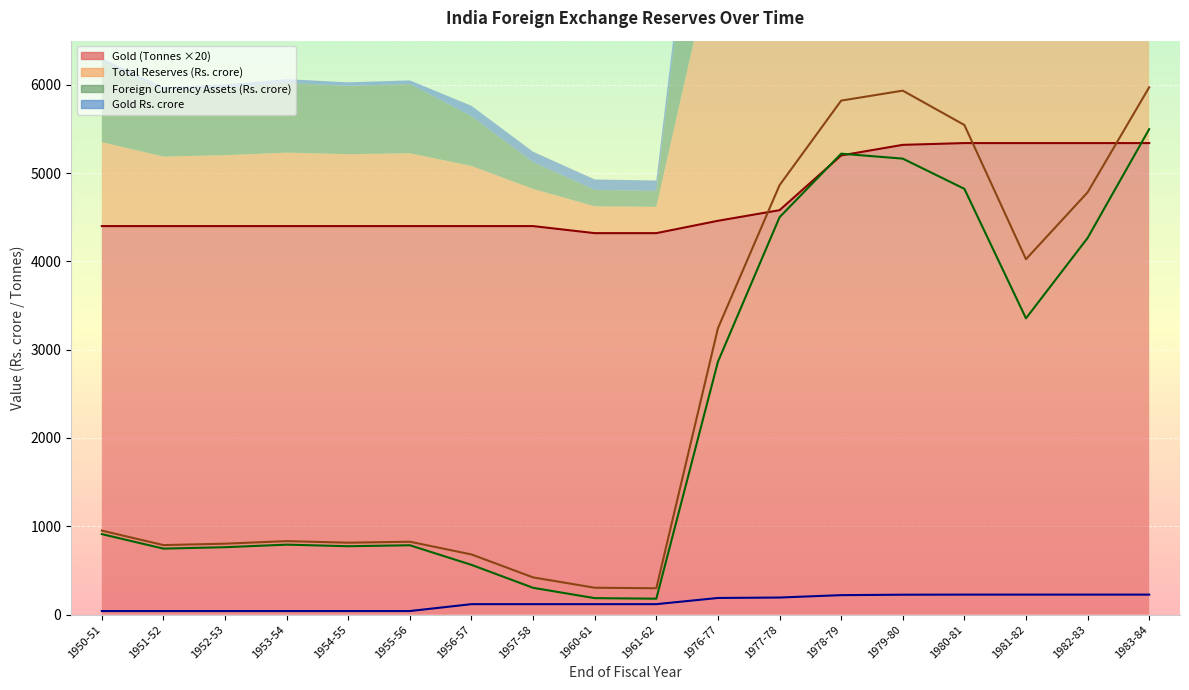

What is the difference between the maximum and minimum values in the Gold (Tonnes) series?

1020